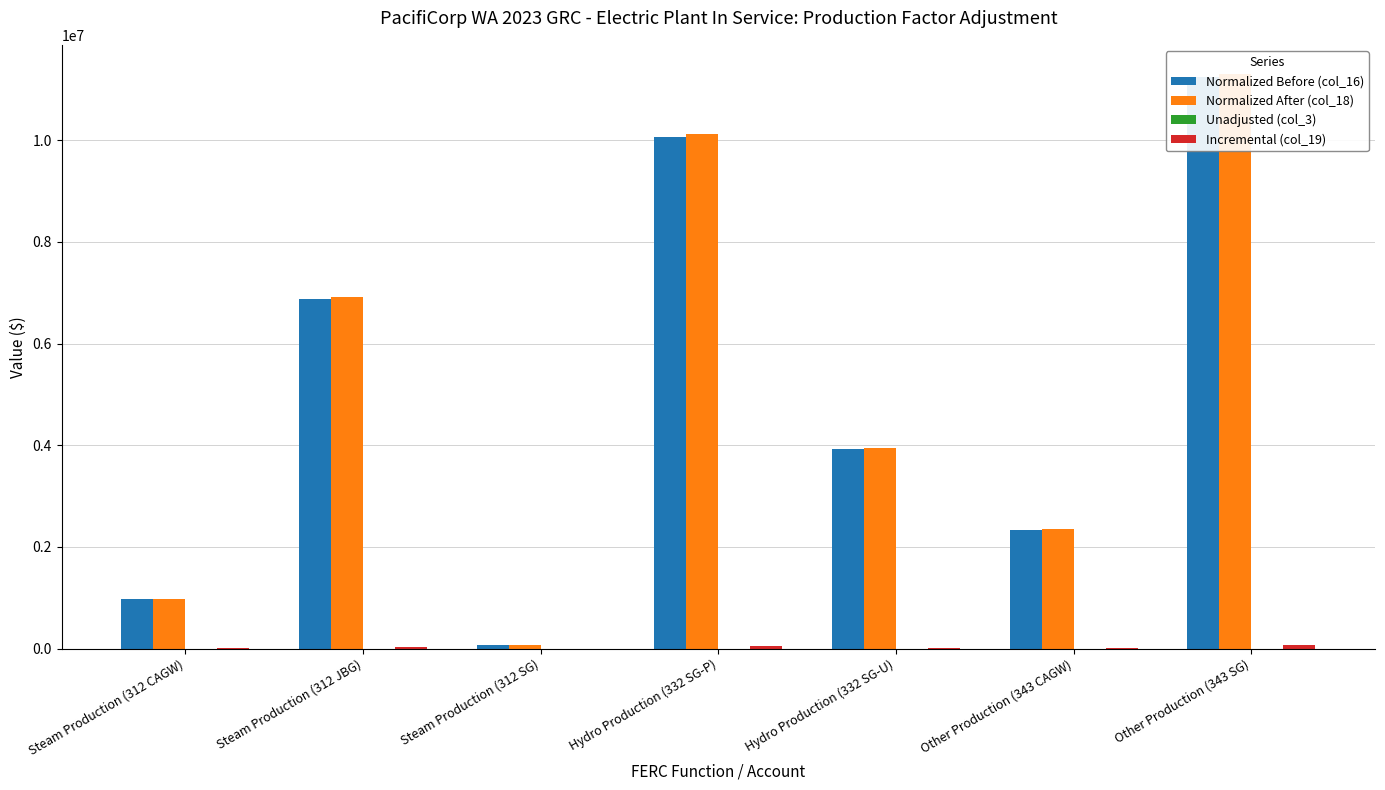

What is the label of the 2nd bar from the right?

Other Production (343 CAGW)